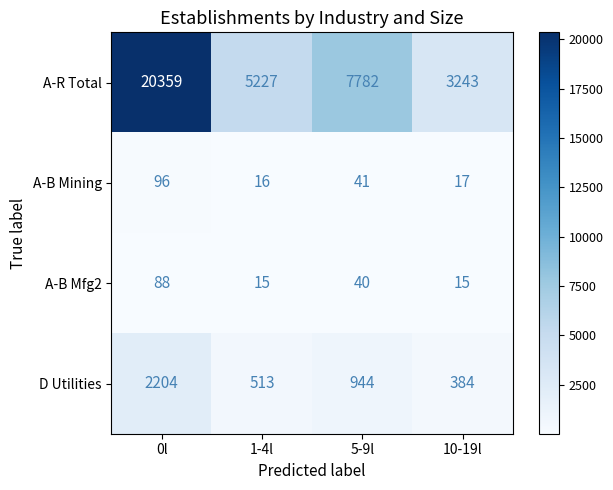

What is the sum of all D Utilities values?

4045